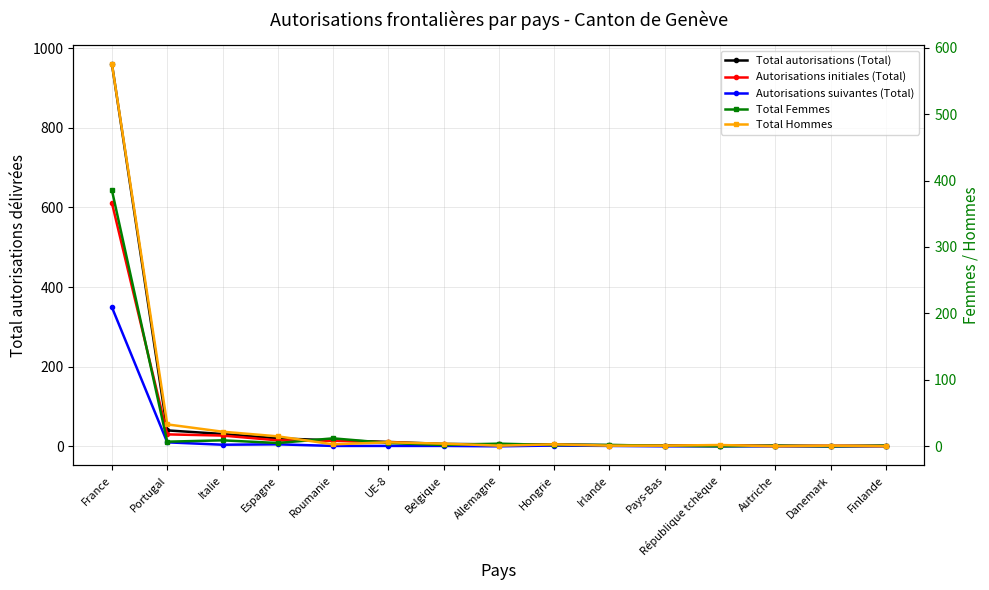

Which has a higher value, Espagne or Roumanie?

Espagne